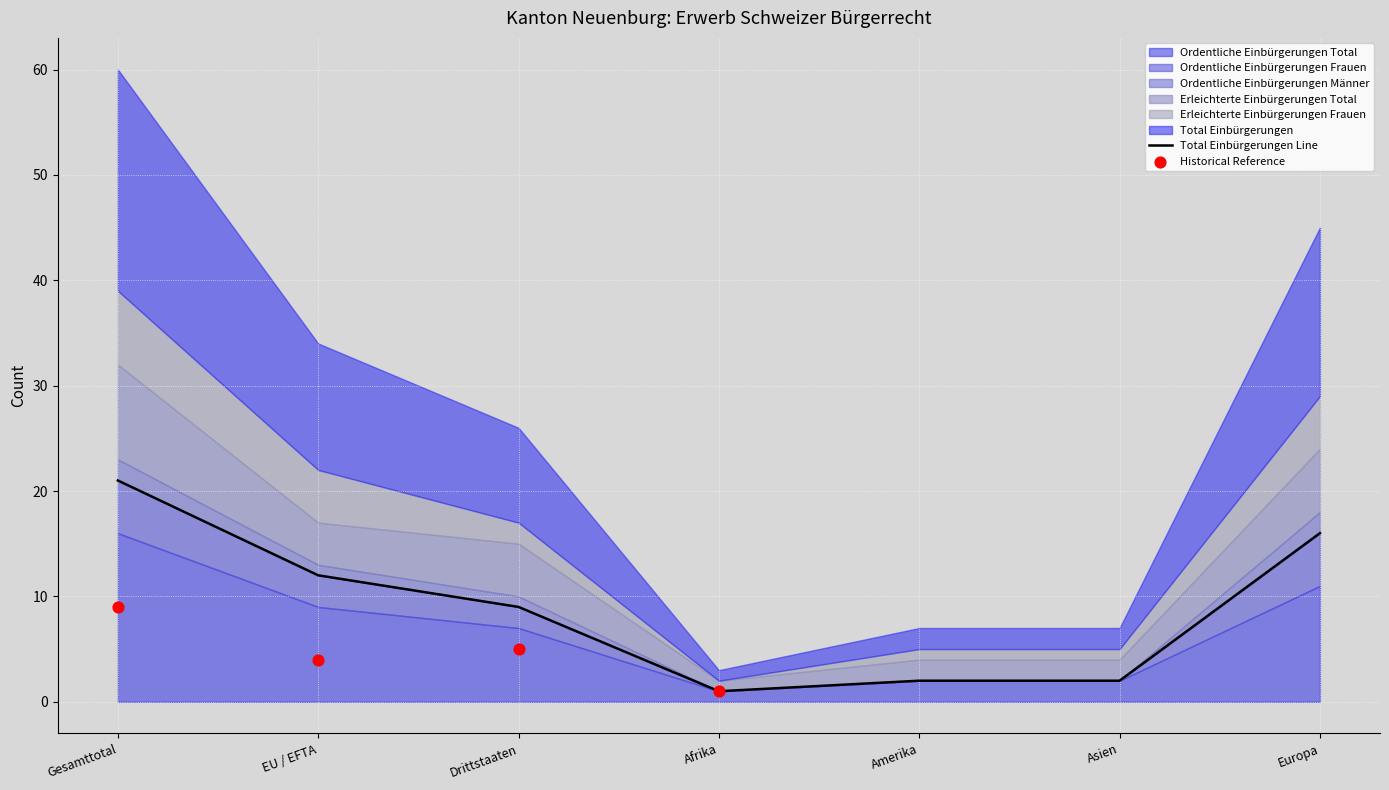

Which series contains the highest Y value?

Total Einbürgerungen